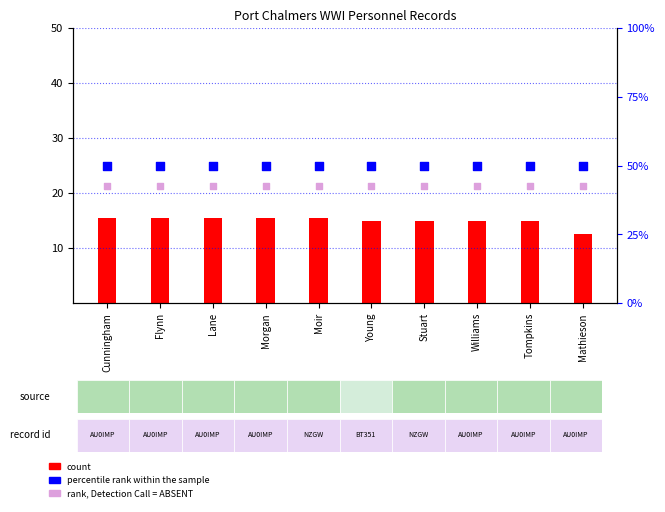

Which series has the largest Y range (max minus min)?

count